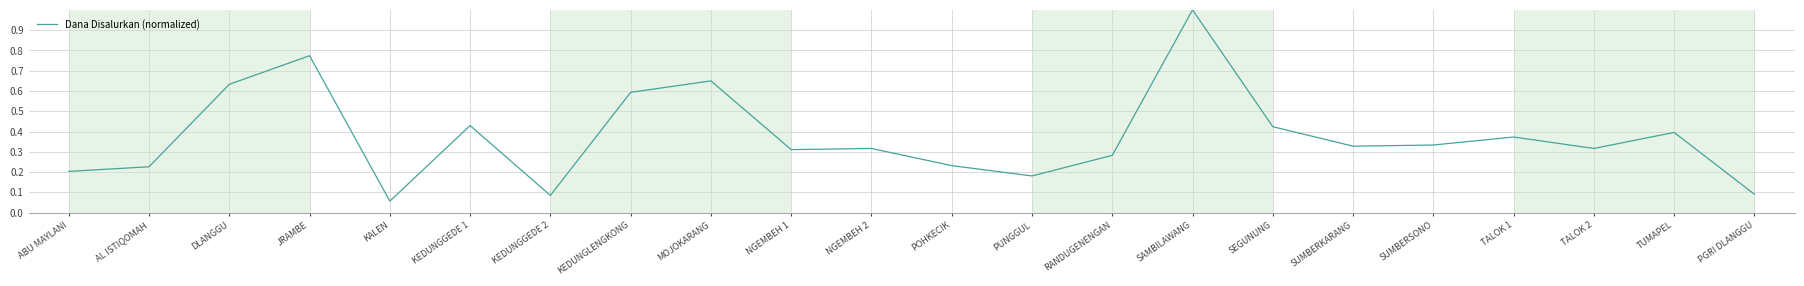

Which has a higher value, KEDUNGGEDE 2 or MOJOKARANG?

MOJOKARANG